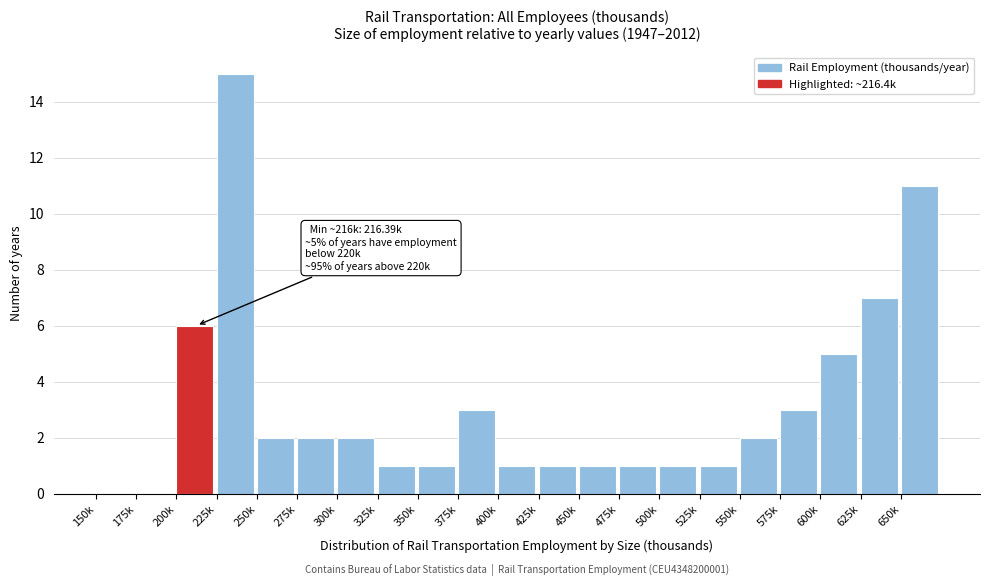

Reading left to right, list all the values displayed in this chart.

150k=0	175k=0	200k=6	225k=15	250k=2	275k=2	300k=2	325k=1	350k=1	375k=3	400k=1	425k=1	450k=1	475k=1	500k=1	525k=1	550k=2	575k=3	600k=5	625k=7	650k=11